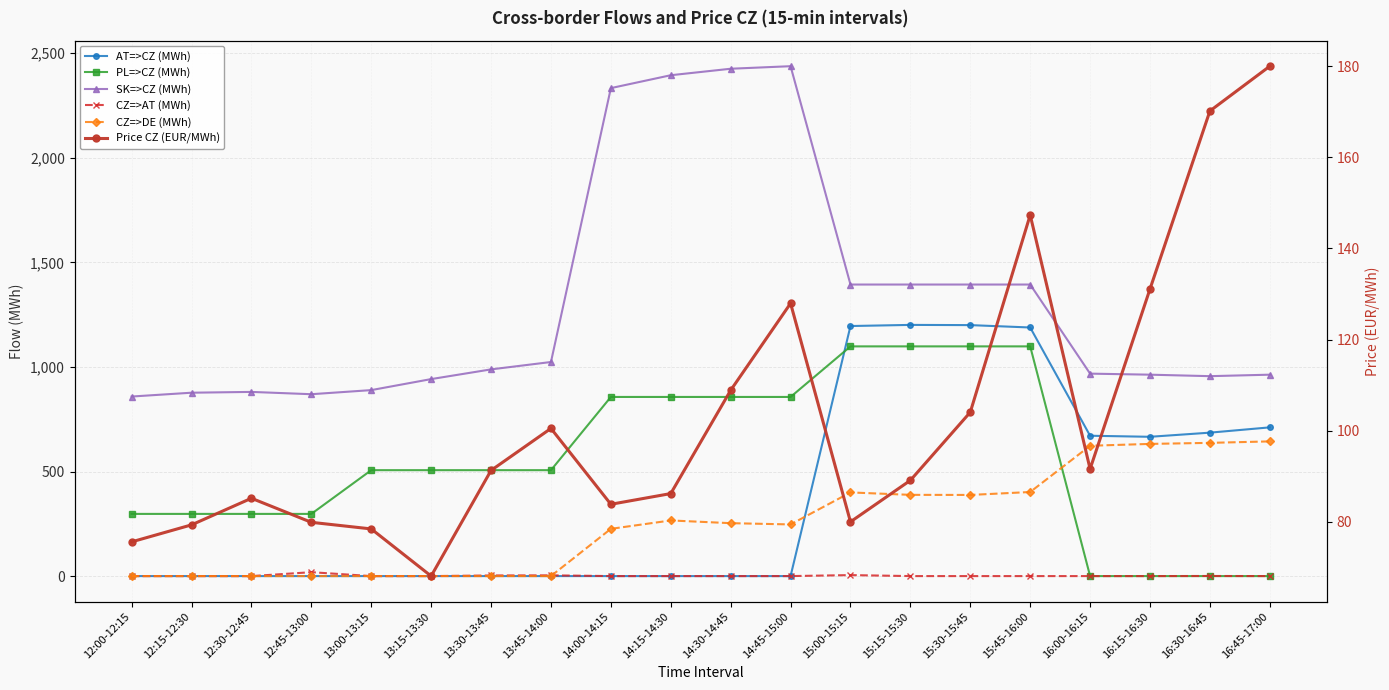

List the labels in order of PL=>CZ (MWh) value, smallest first.

16:00-16:15, 16:15-16:30, 16:30-16:45, 16:45-17:00, 12:00-12:15, 12:15-12:30, 12:30-12:45, 12:45-13:00, 13:00-13:15, 13:15-13:30, 13:30-13:45, 13:45-14:00, 14:00-14:15, 14:15-14:30, 14:30-14:45, 14:45-15:00, 15:00-15:15, 15:15-15:30, 15:30-15:45, 15:45-16:00